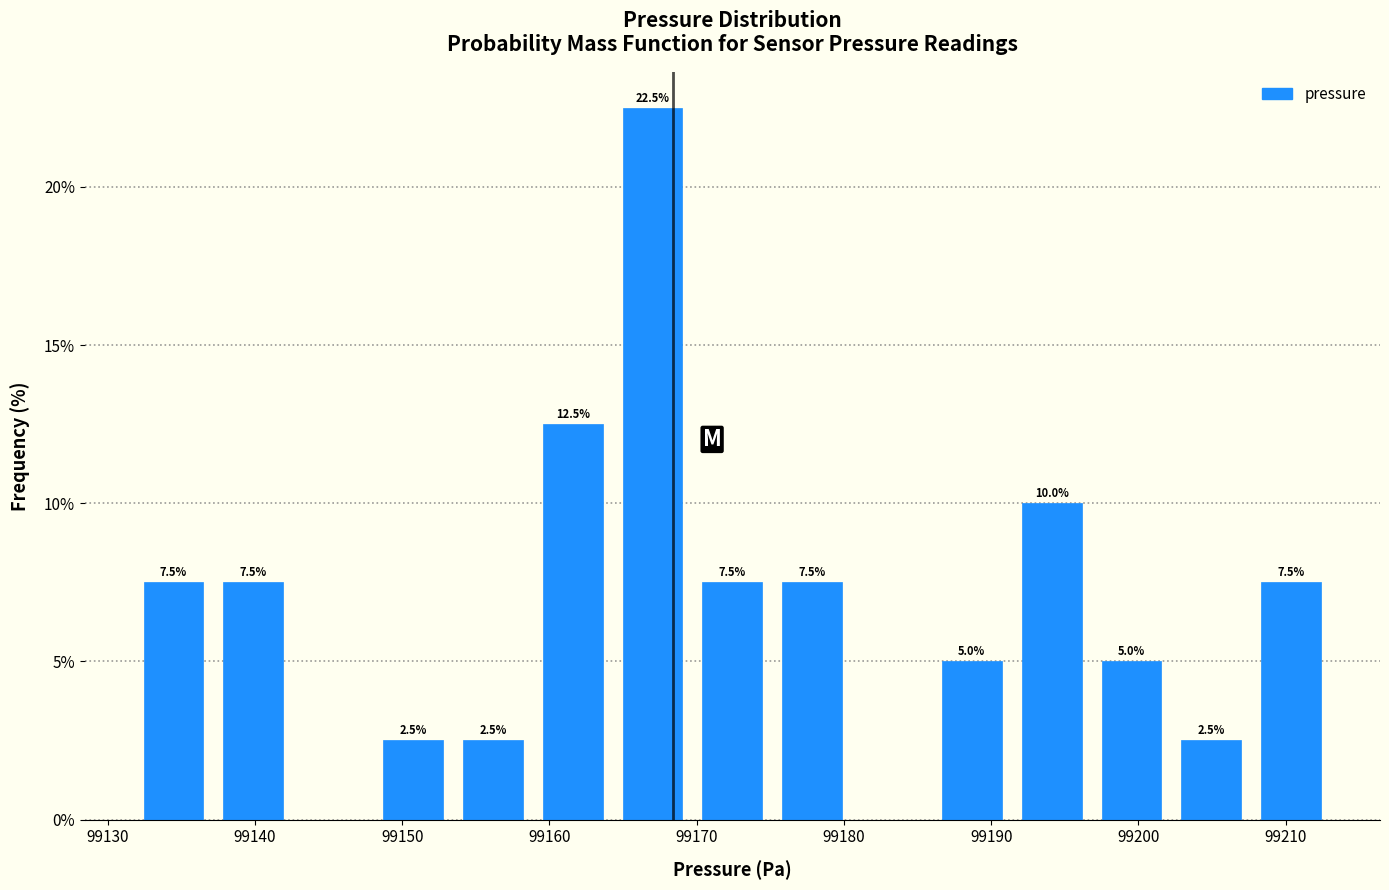

Over which range of the x-axis is the bar tallest?

99164 to 99170